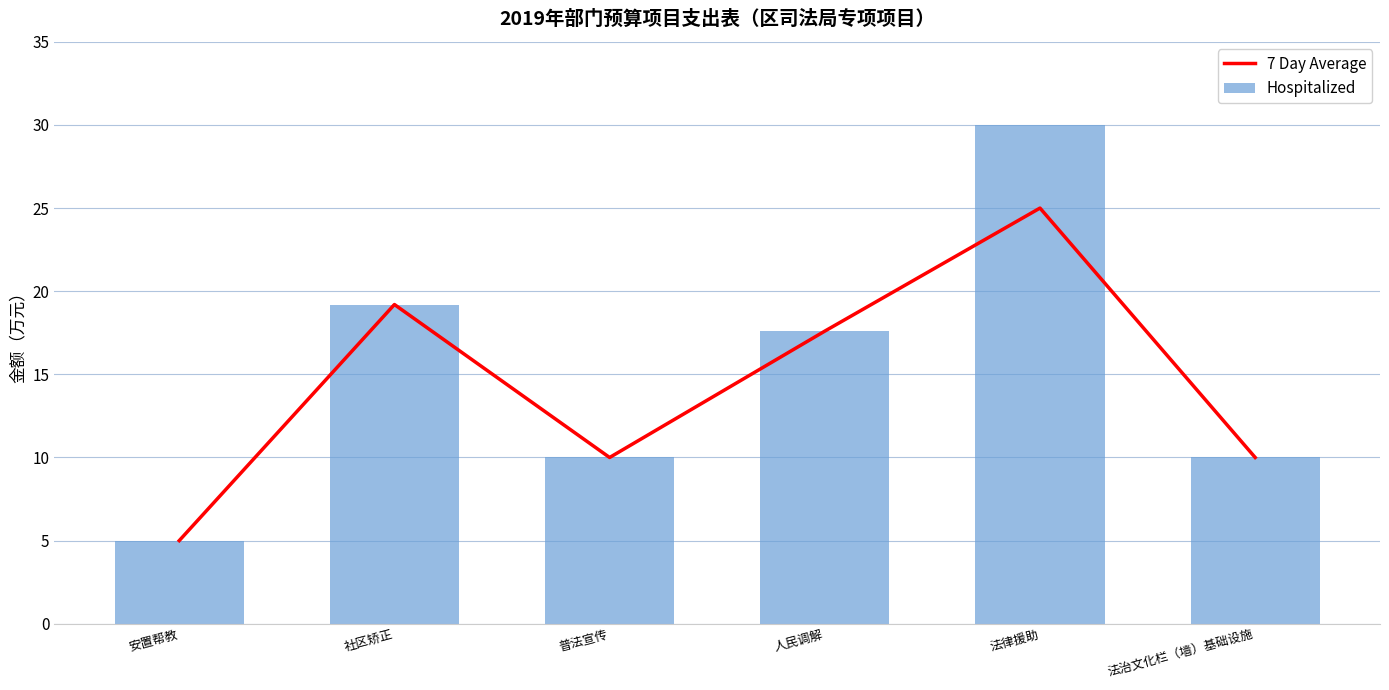

What position from the left is 人民调解?

4